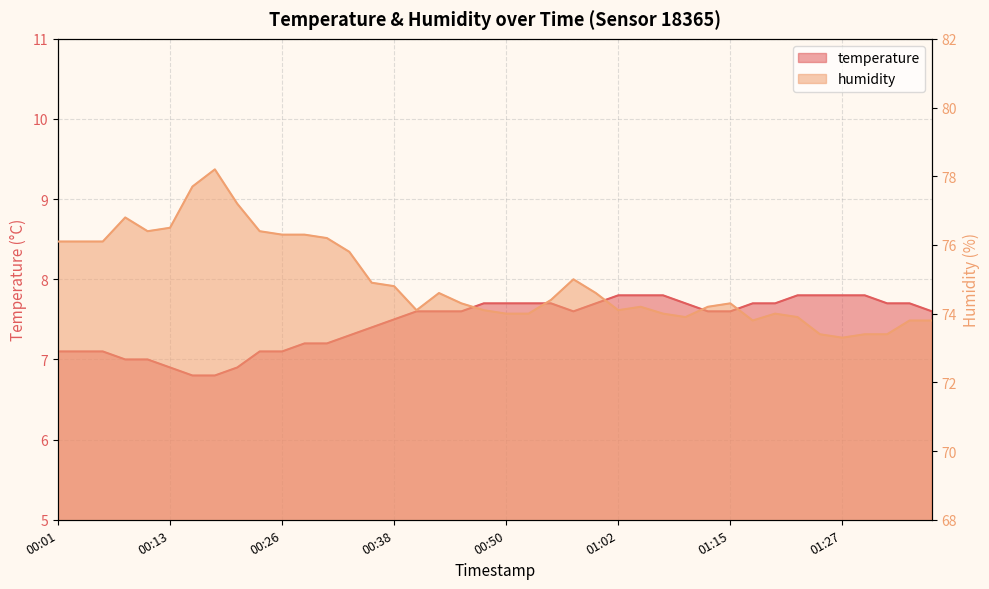

The value of temperature at 01:29 is 7.8. True or false?

True